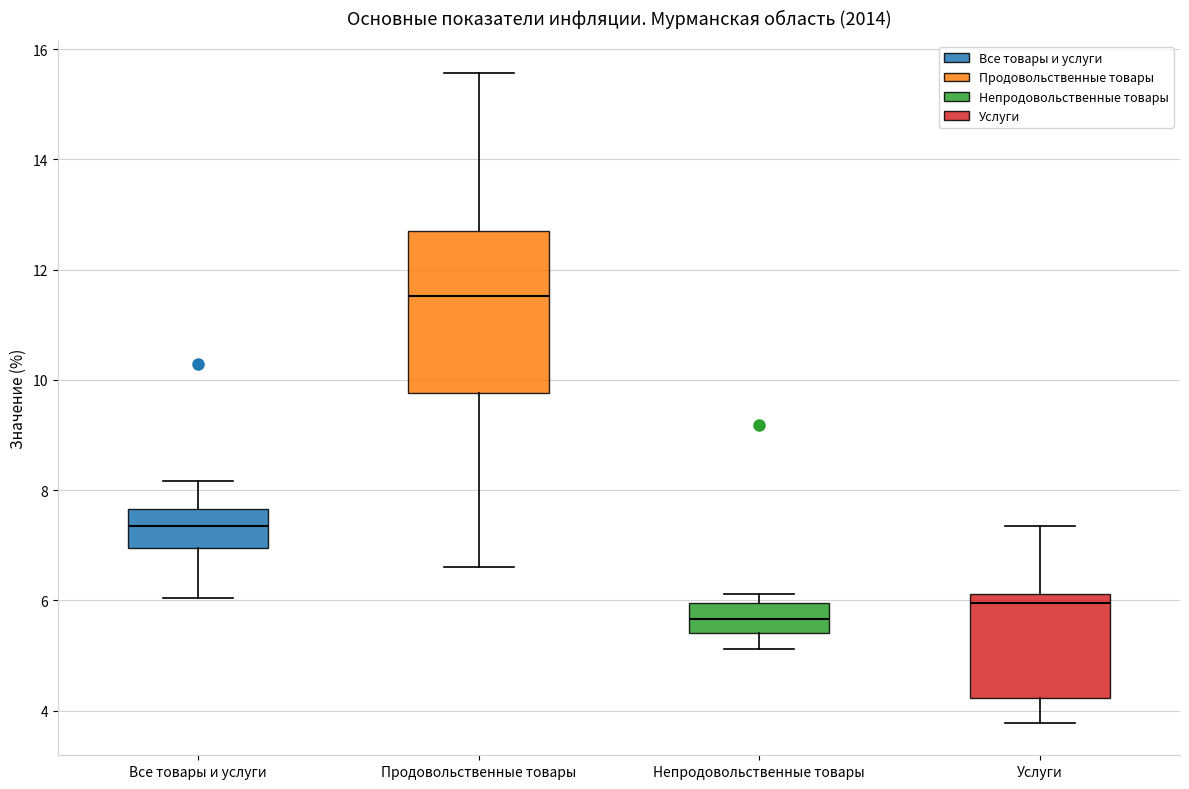

Reading left to right, transcribe this box plot: for each box, give where its median line is, the range the box spans, and where its two whiskers end, as read against the y-axis. The values are not printed on the chart, so give them approximately, as read against the axis.

Все товары и услуги: median 7.4, box 7.0 to 7.6, whiskers 6.0 to 8.2
Продовольственные товары: median 11.6, box 9.8 to 12.8, whiskers 6.6 to 15.6
Непродовольственные товары: median 5.6, box 5.4 to 6.0, whiskers 5.2 to 6.2
Услуги: median 6.0, box 4.2 to 6.2, whiskers 3.8 to 7.4